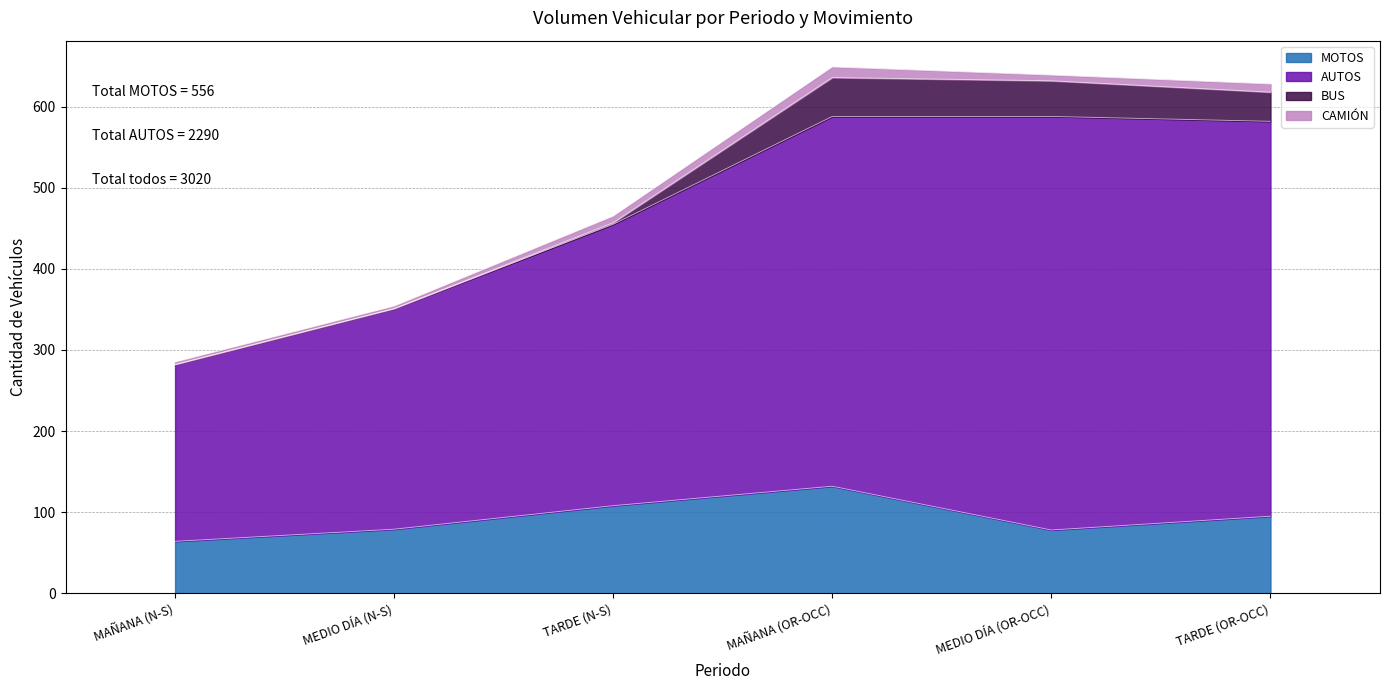

At which category is the sum across all series the highest?

MAÑANA (OR-OCC)